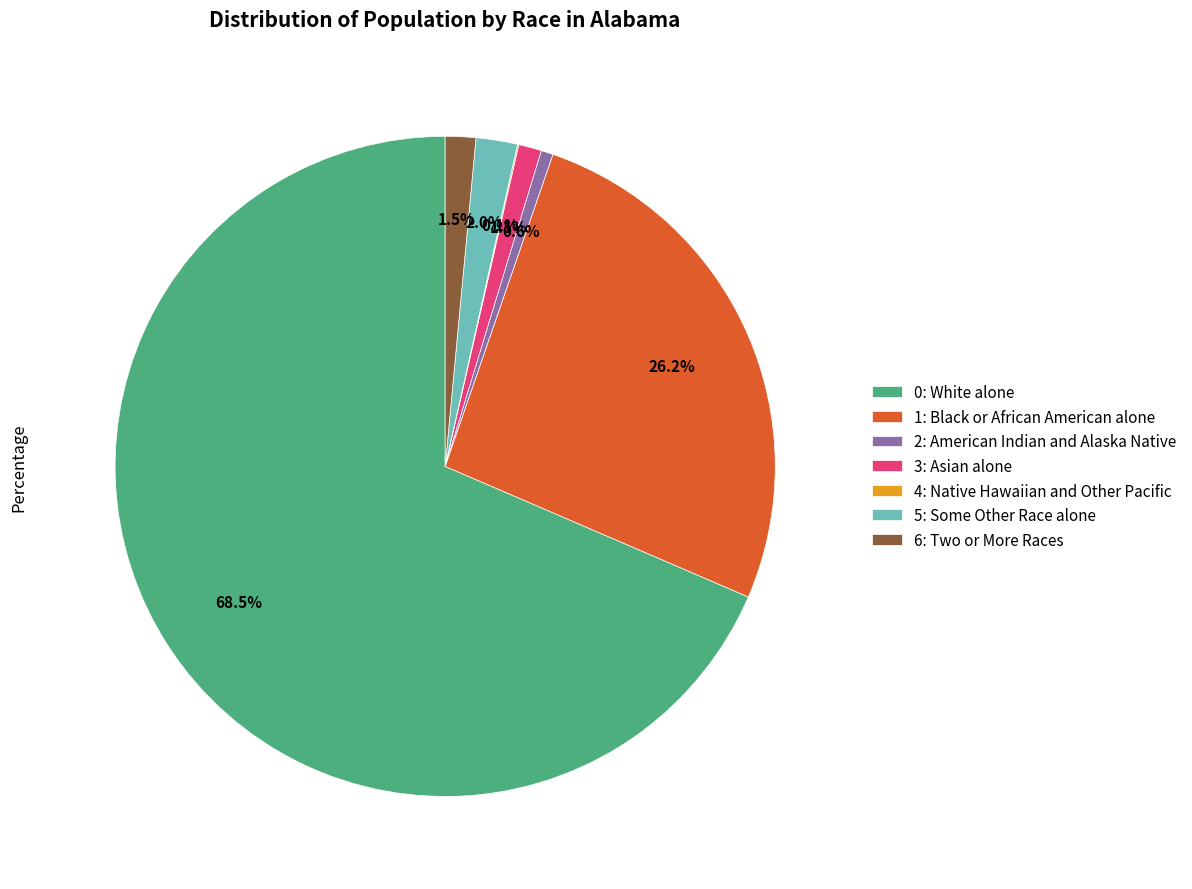

Is there any slice that represents more than half of the pie?

Yes